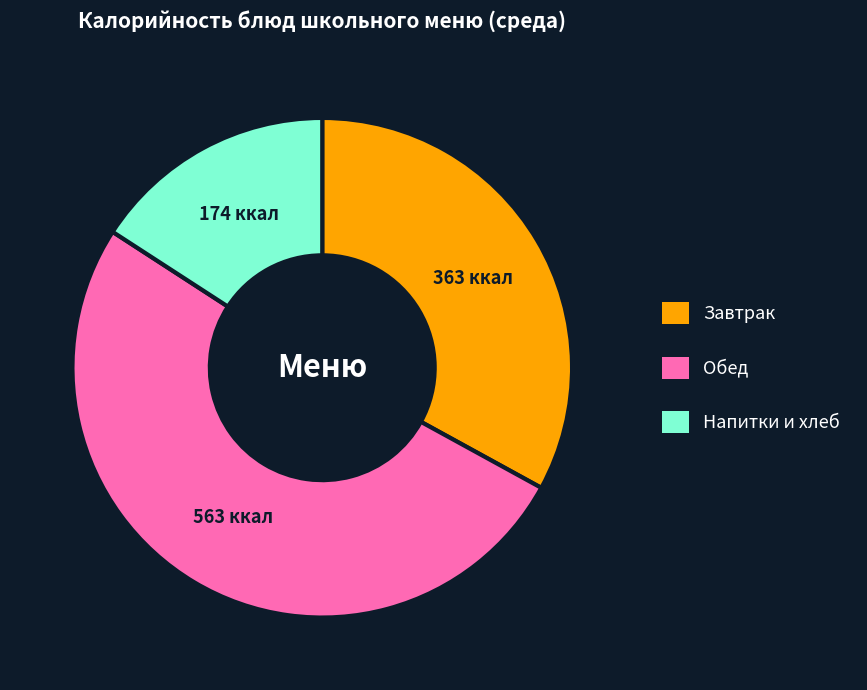

Is there a majority slice in this chart?

Yes